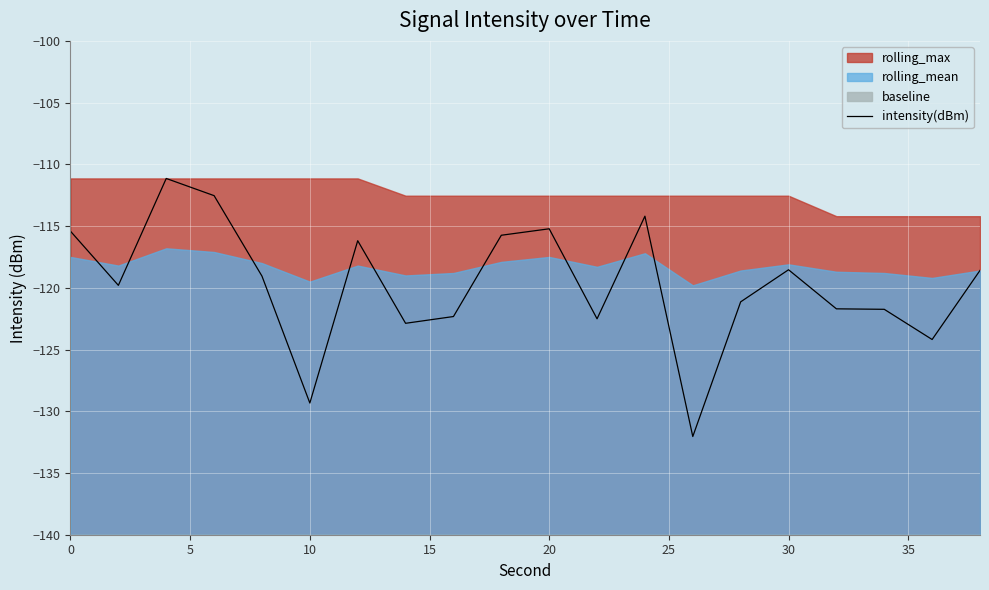

How many interior local valleys (lower than both neighbors) does the data have?

6